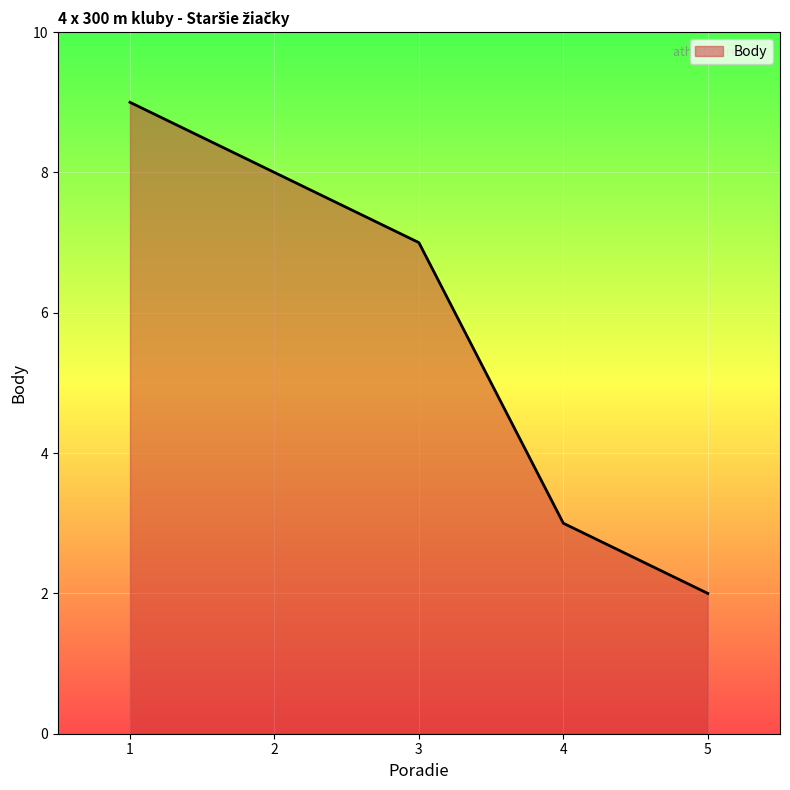

What is the change in value from 2 to 5?

-6